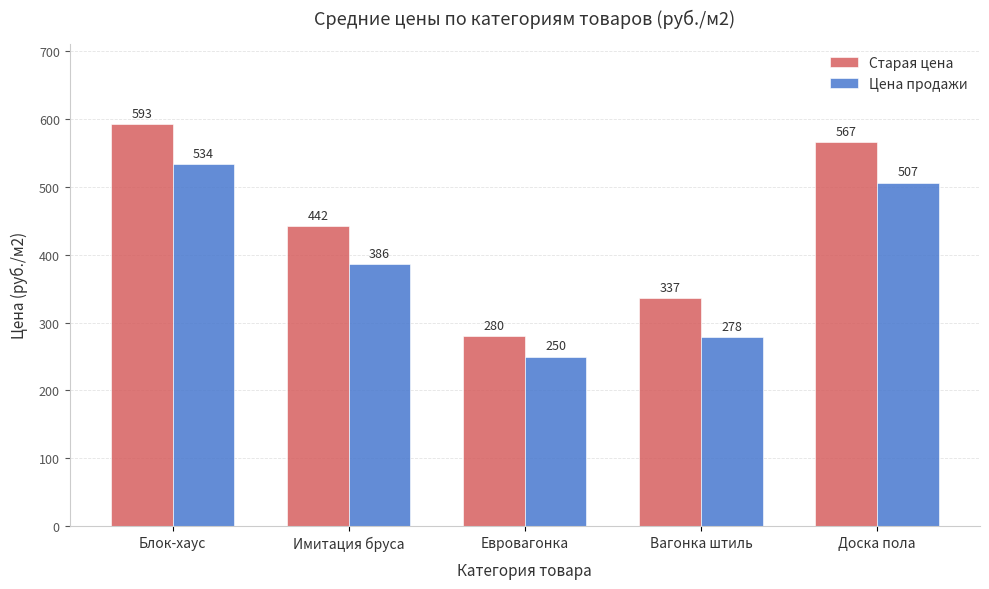

What is the total value across all series at Вагонка штиль?

615.0